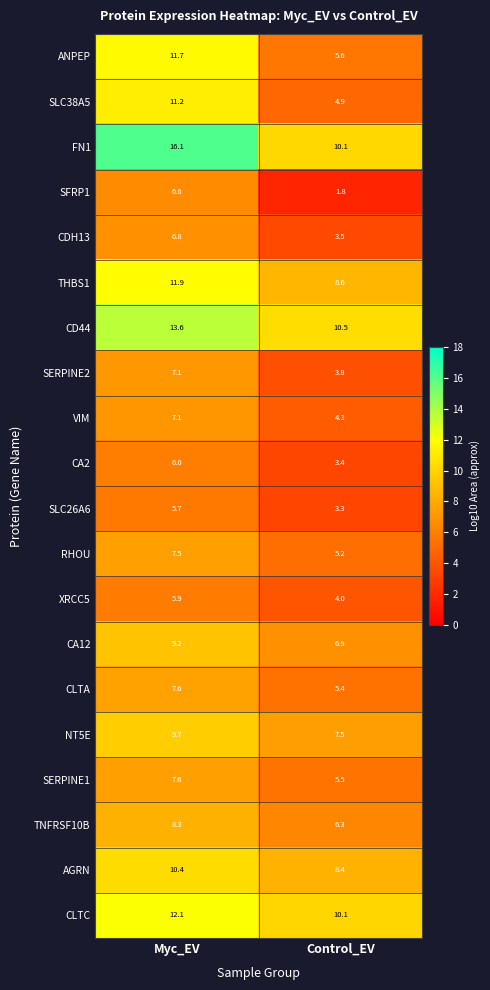

Rank the categories by CA2 value from highest to lowest.

Myc_EV, Control_EV